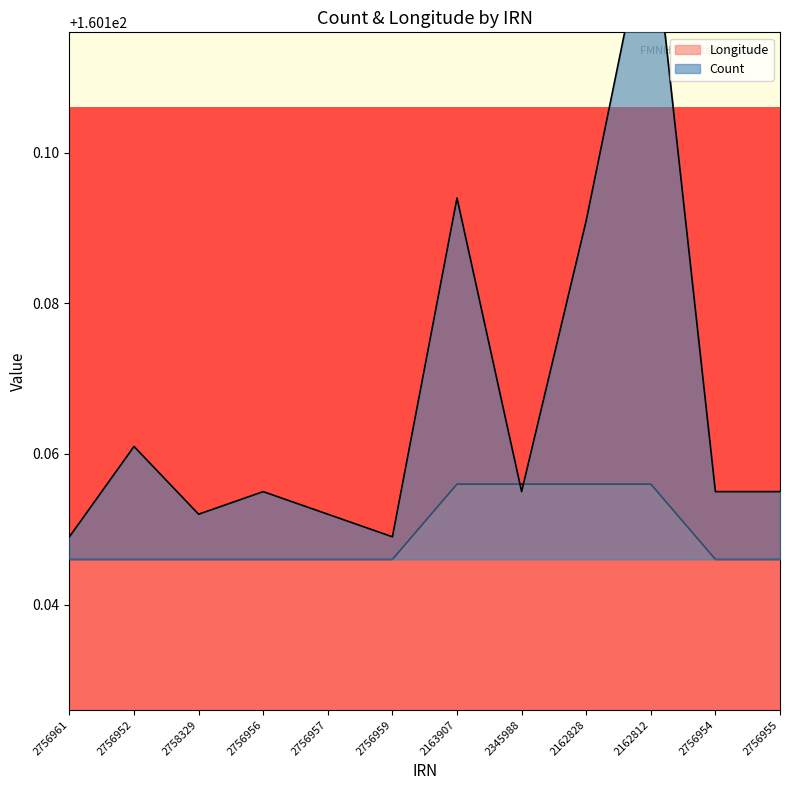

What value does the Longitude series have at 2756956?

160.1